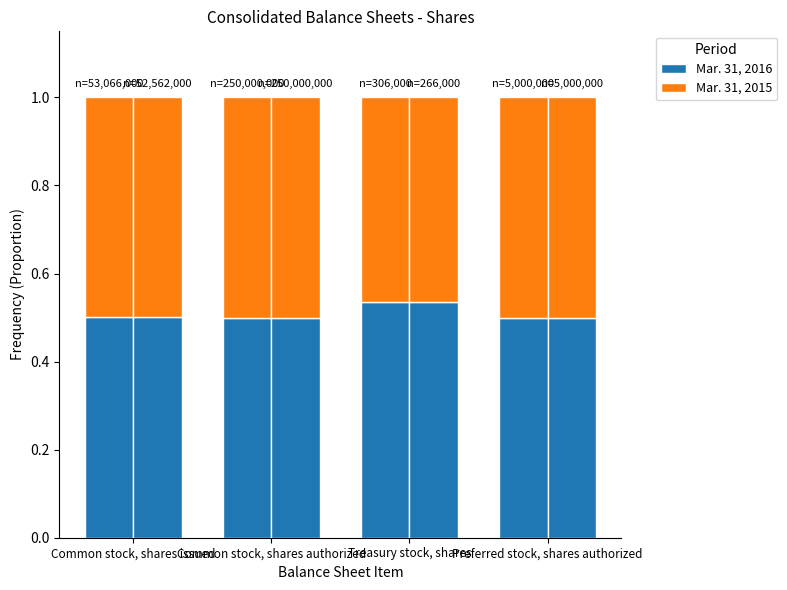

At which label is Mar. 31, 2015 closest to 0?

Treasury stock, shares